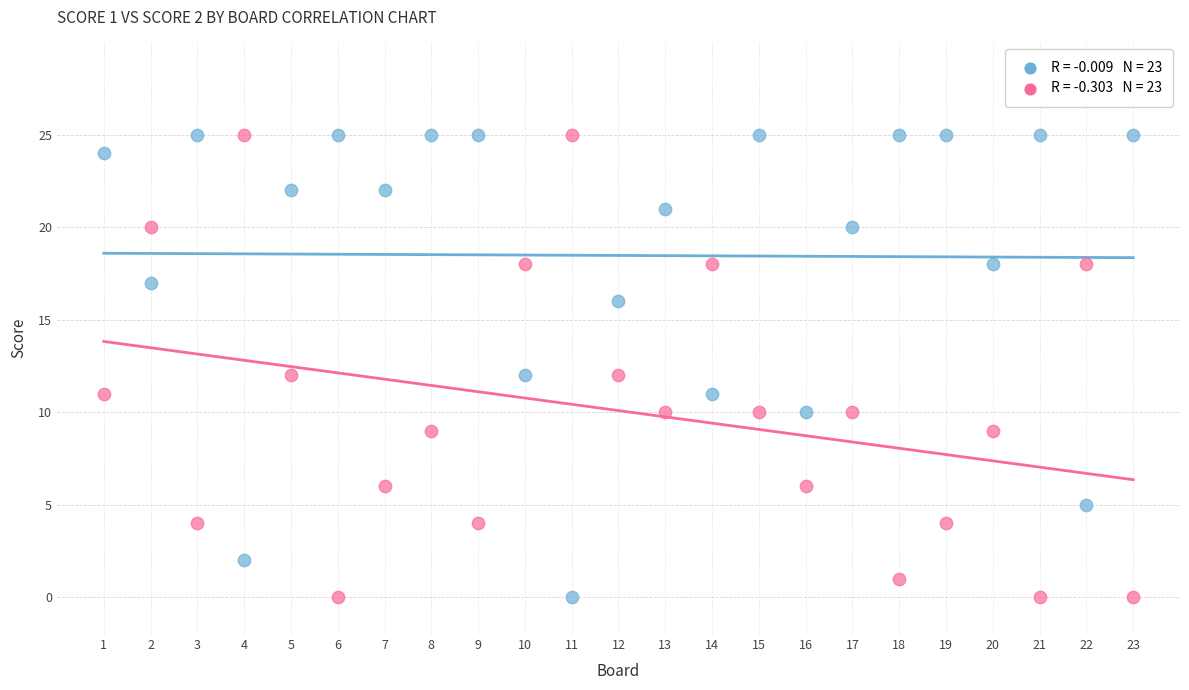

Across all data points, what is the range of X values (max minus min)?

22